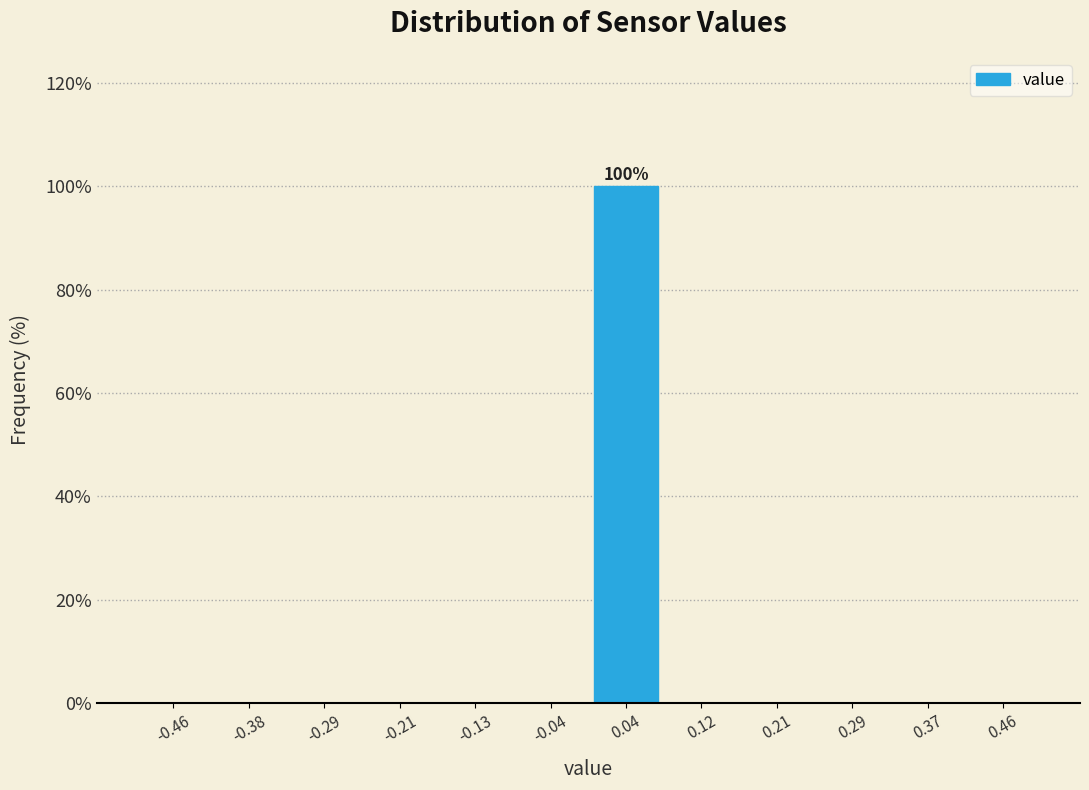

Which range on the x-axis has the tallest bar?

0.00 to 0.08